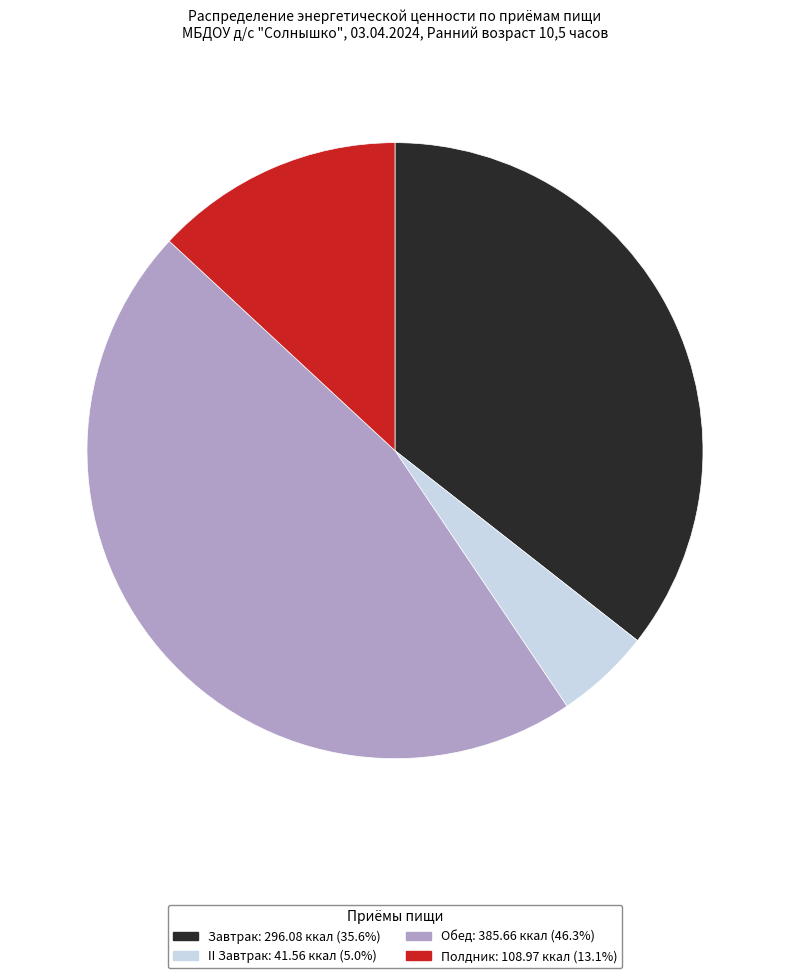

Which category has the biggest portion of the pie?

Обед